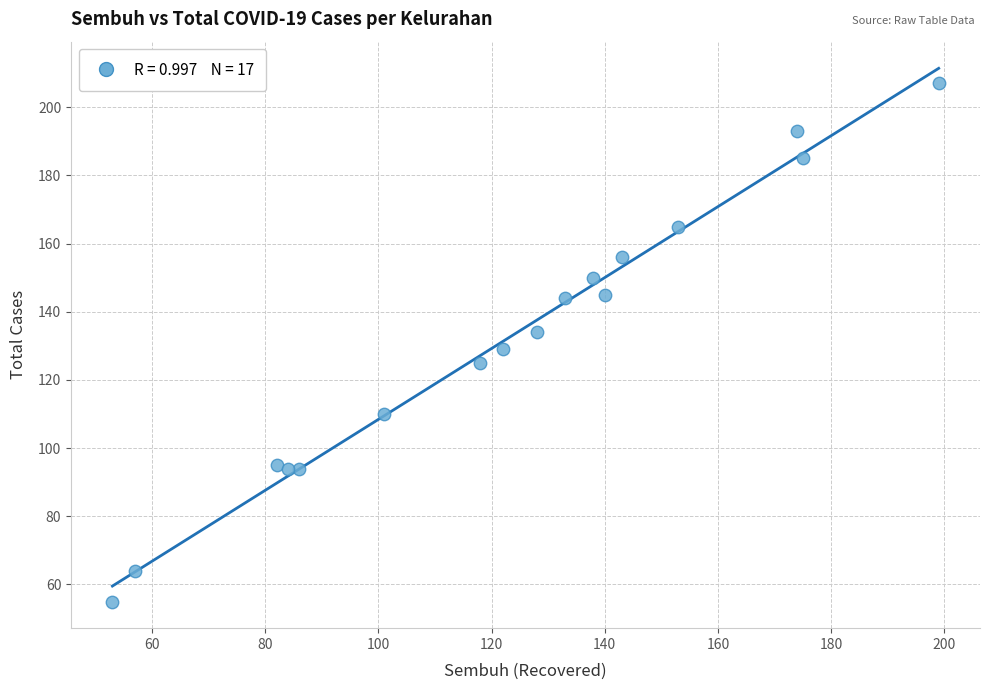

What is the range of X values (max minus min)?

146